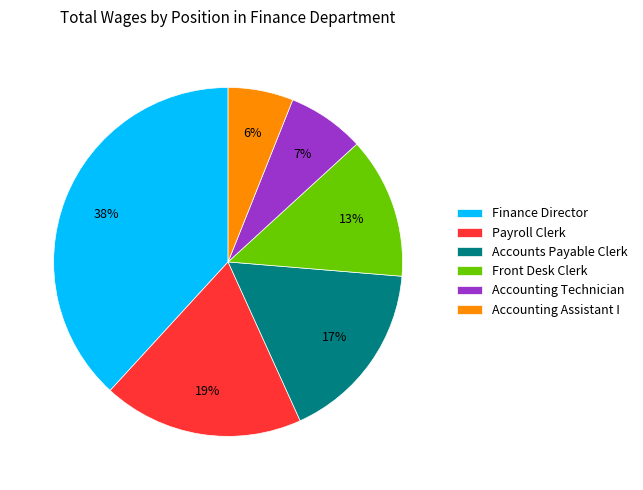

To the nearest percent, what portion does Front Desk Clerk represent?

13%